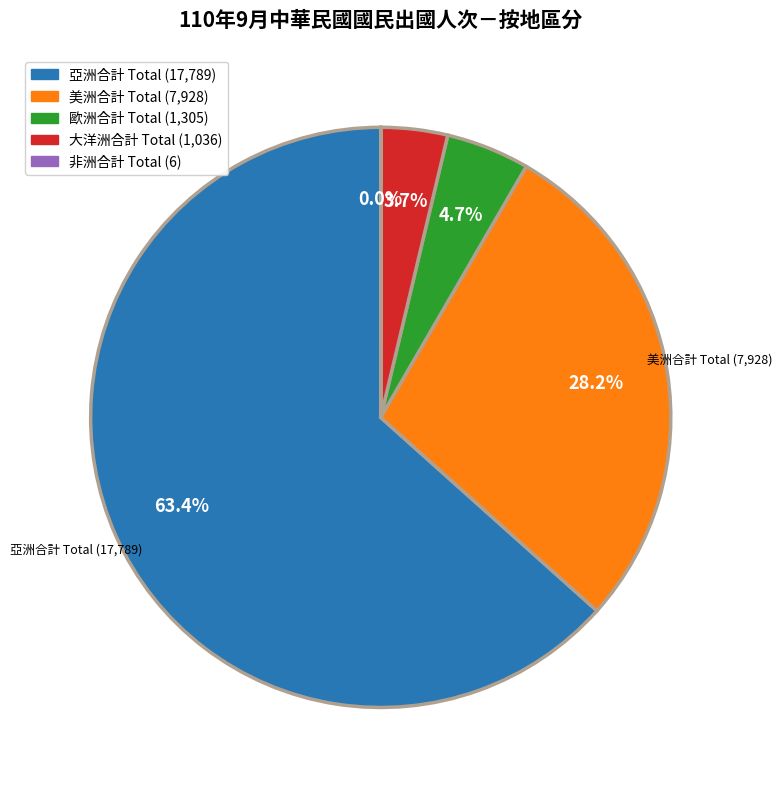

Is 亞洲合計 Total the majority of the pie?

Yes